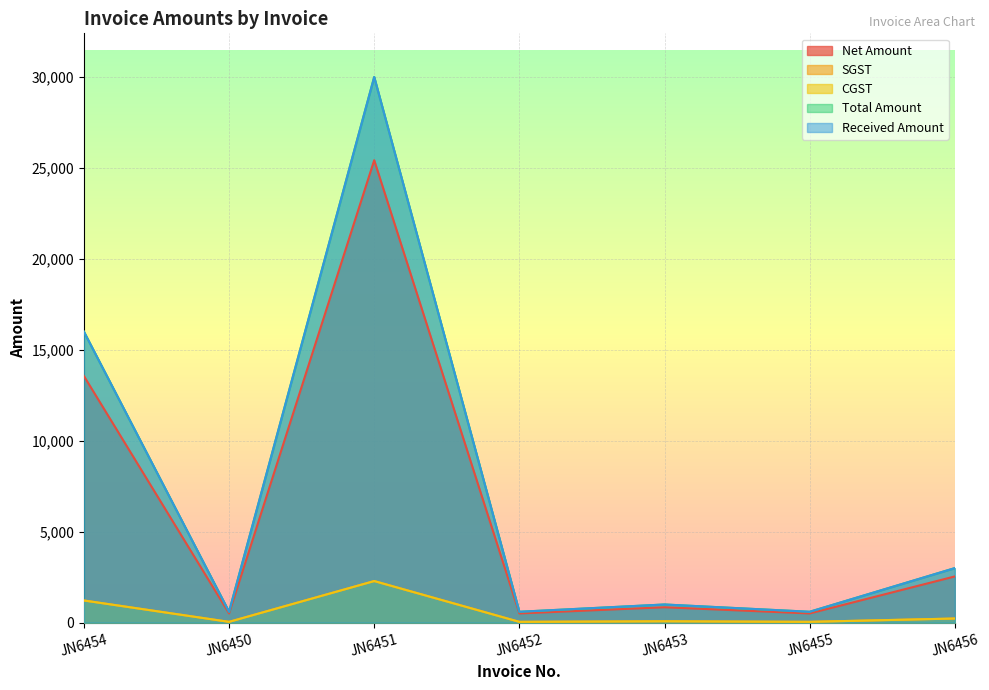

How many interior local peaks does the CGST series have?

2